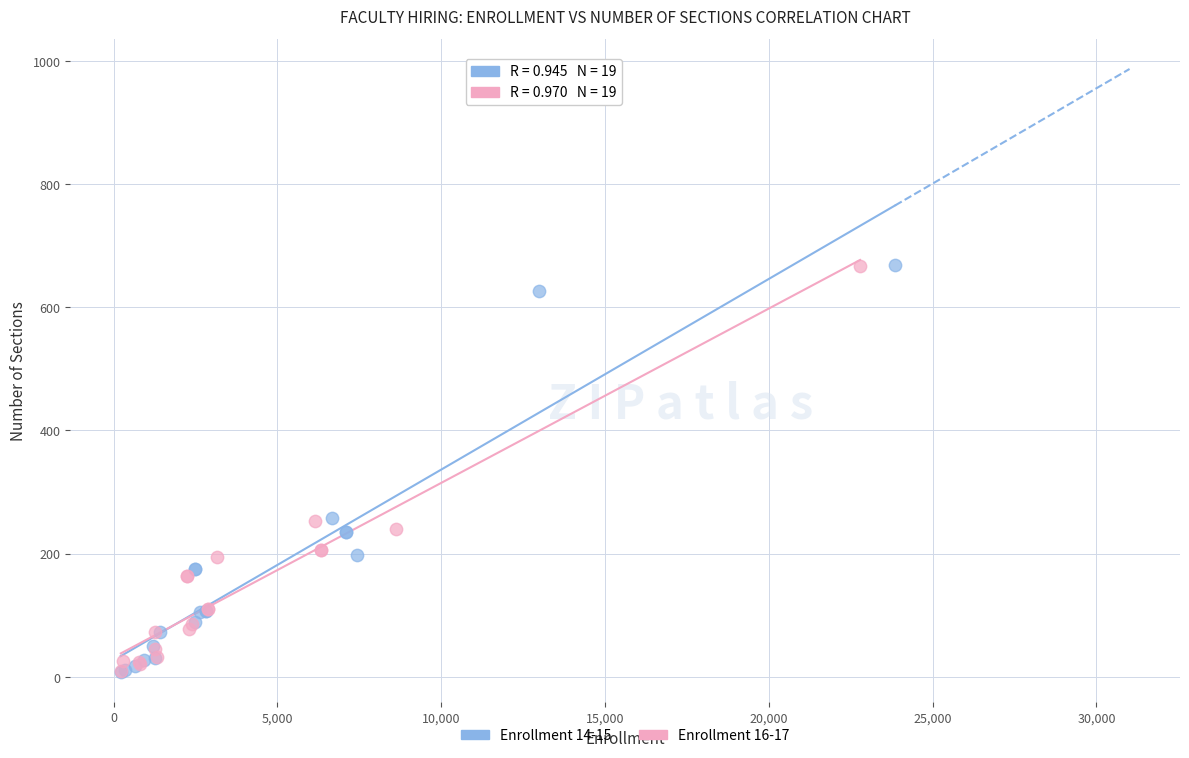

Which series has the widest spread of Y values?

Enrollment 14-15